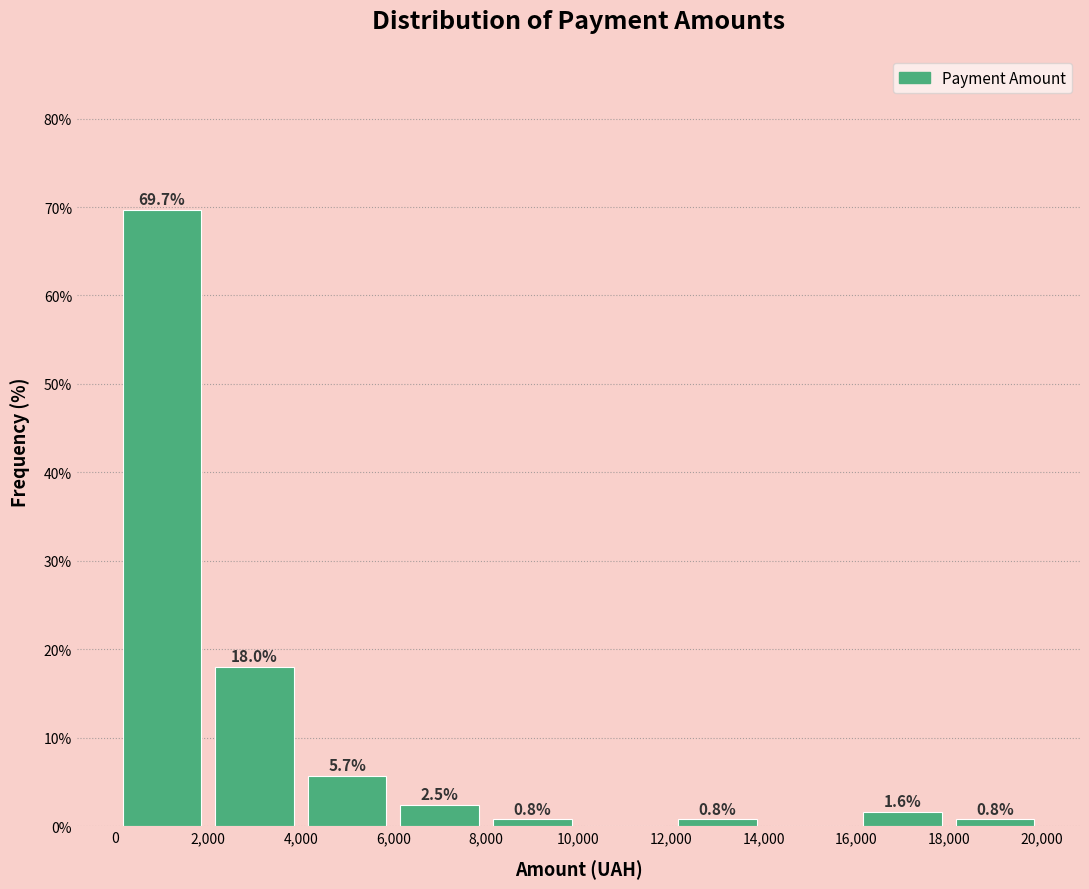

Which range on the x-axis has the tallest bar?

0 to 2,000